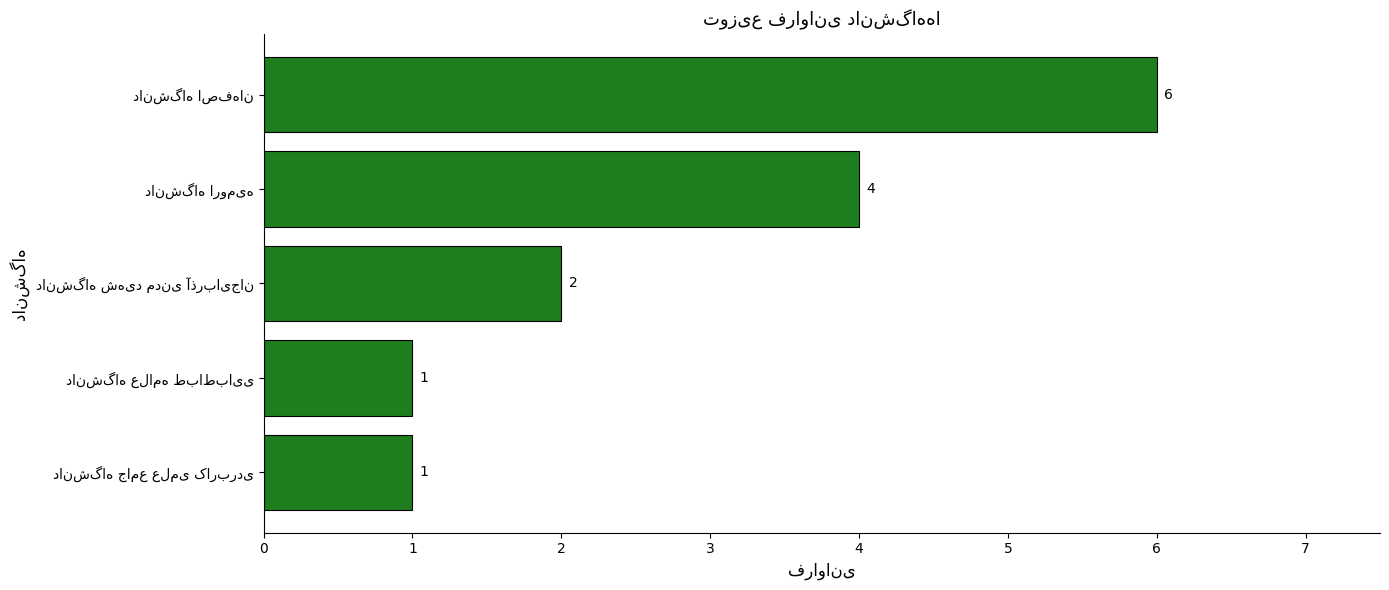

Reading top to bottom, extract all data points from this chart.

6	4	2	1	1